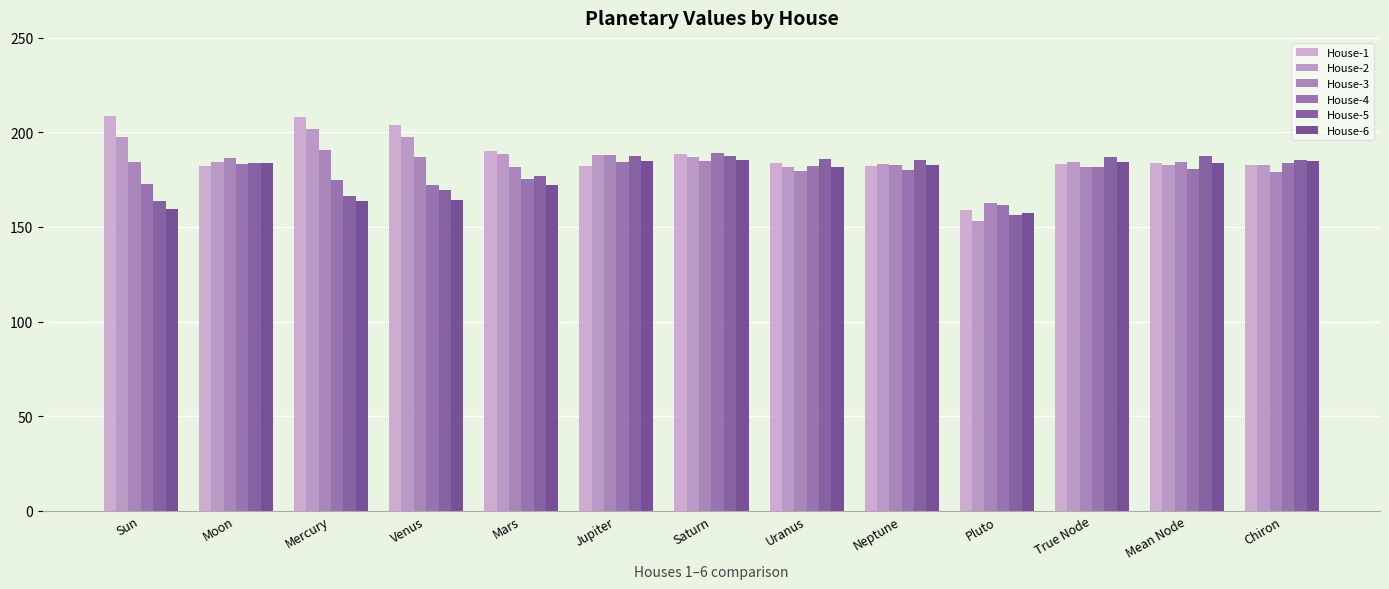

What is the spread (max minus min) of values at Sun?

49.1